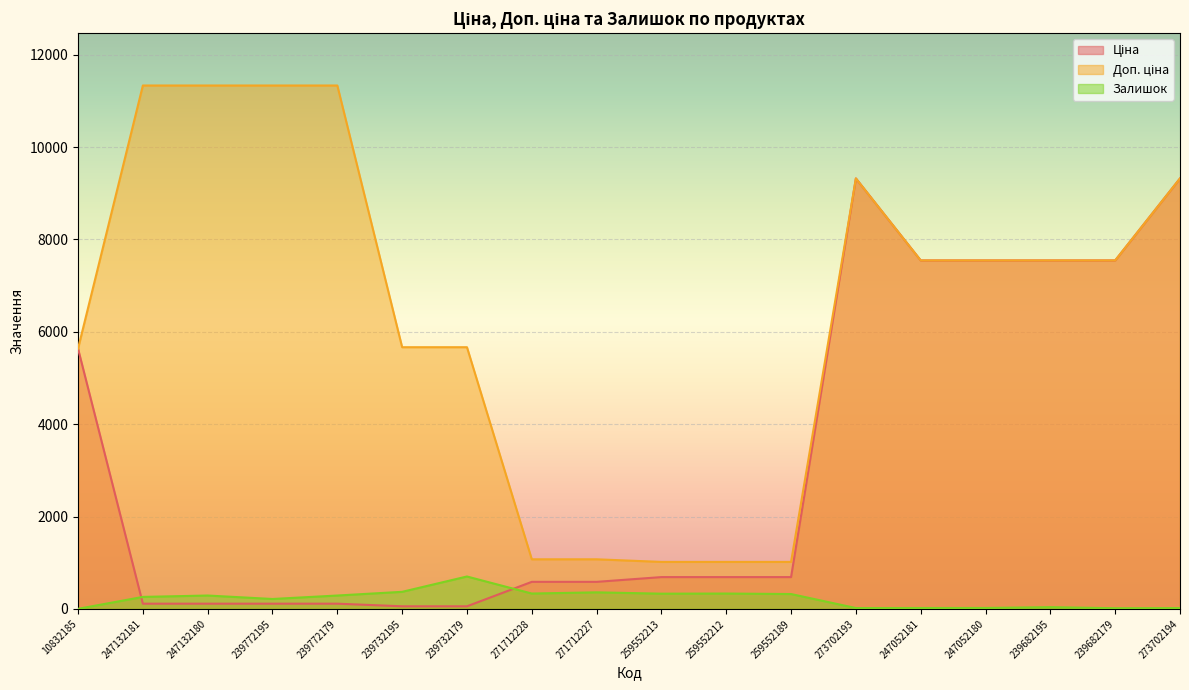

How many lines are shown in the chart?

3